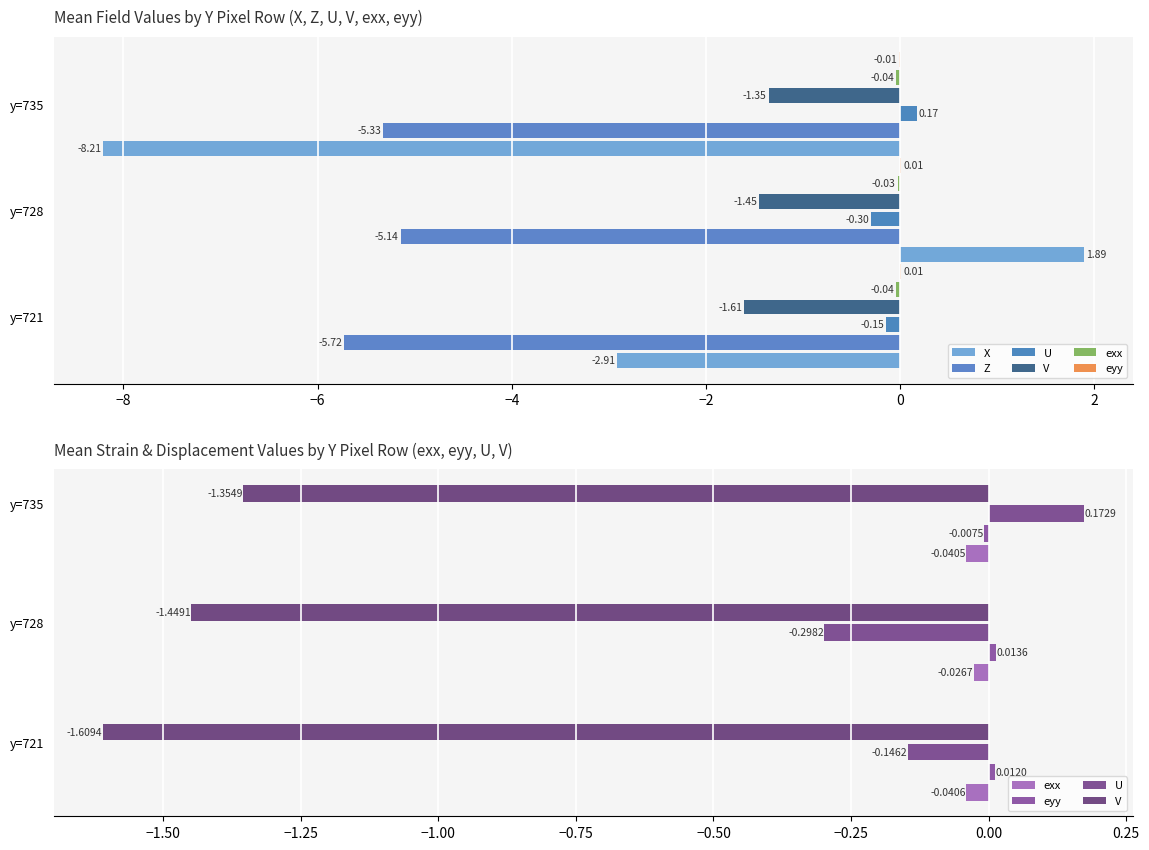

What is the average value of the X series?

-3.1